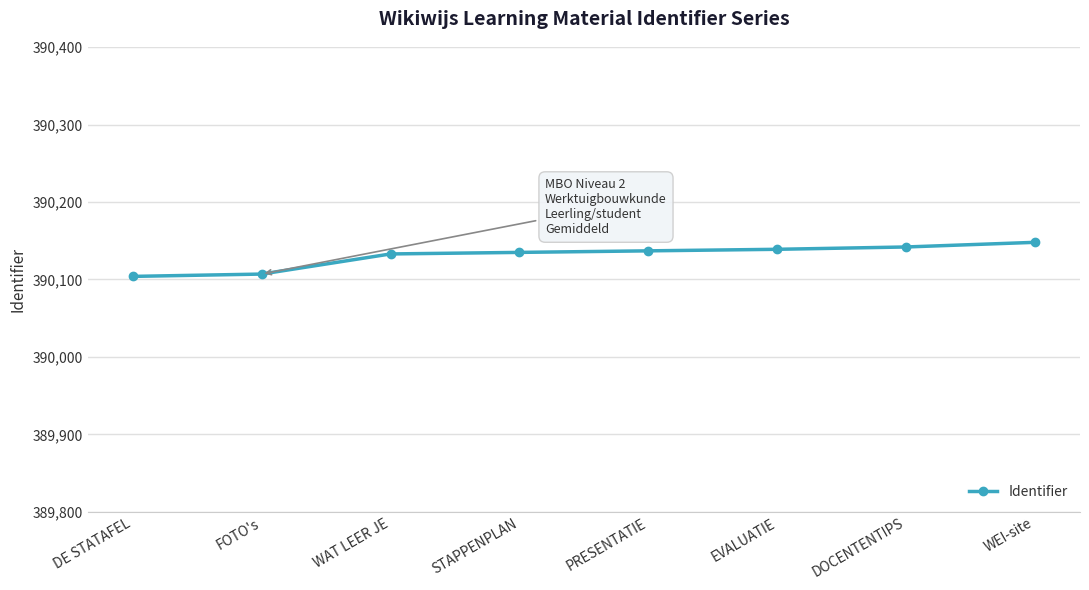

What value does the data have at PRESENTATIE?

390137